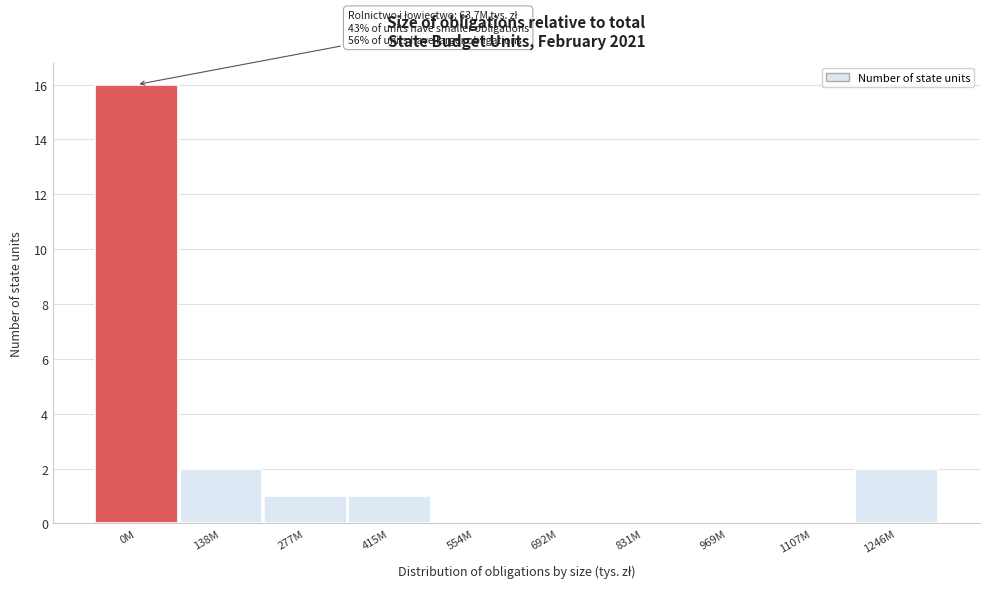

Reading left to right, list all the values displayed in this chart.

0M=16	138M=2	277M=1	415M=1	554M=0	692M=0	831M=0	969M=0	1107M=0	1246M=2